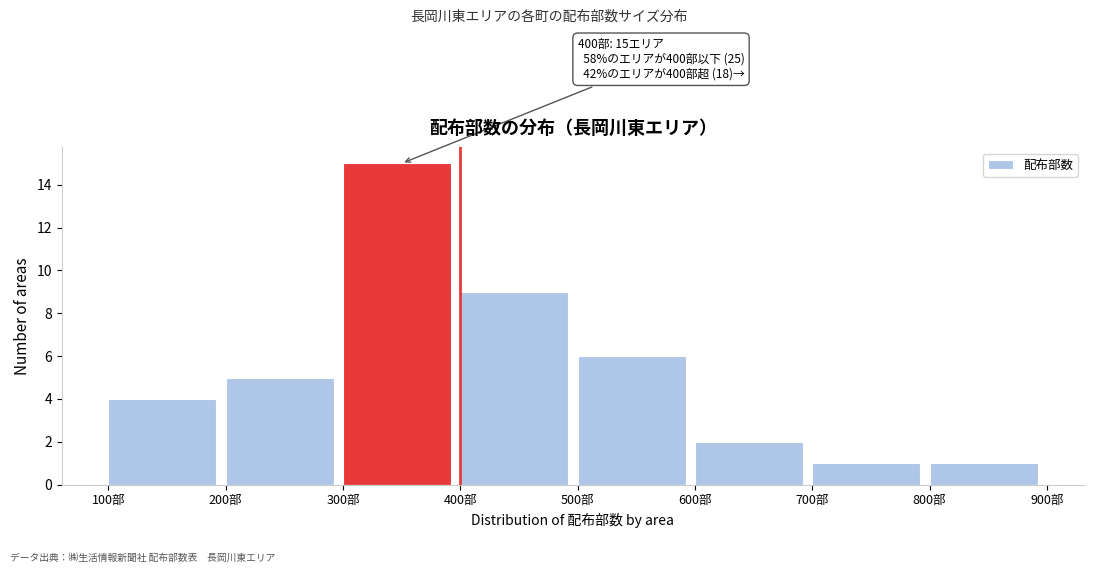

Over which range of the x-axis is the bar tallest?

300 to 400